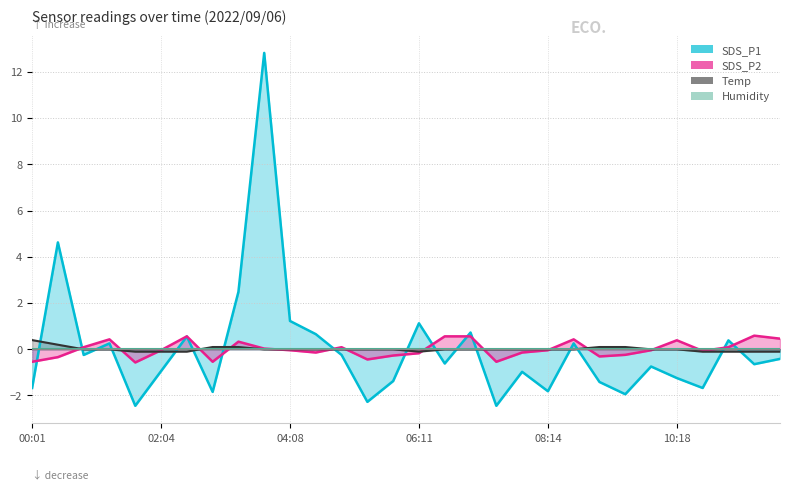

How many intersections are there between SDS_P1 and SDS_P2?

10